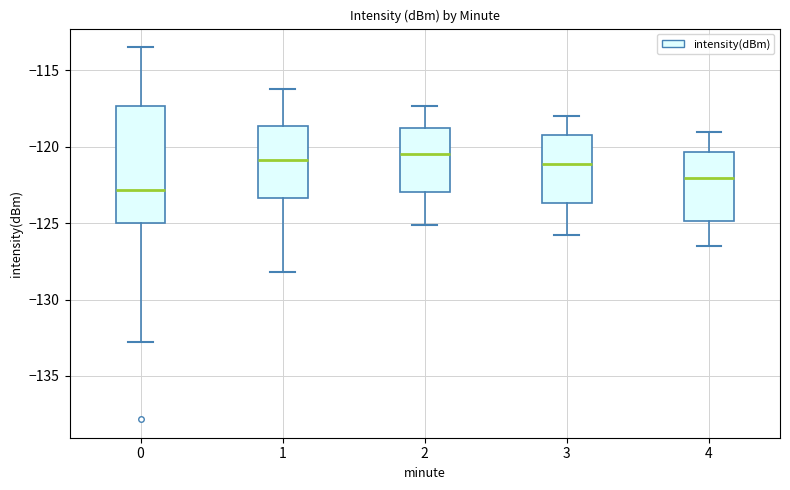

Where does the median line of the box at x = 1 sit on the y-axis? The values are not printed on the chart, so give them approximately, as read against the axis.

-121.0